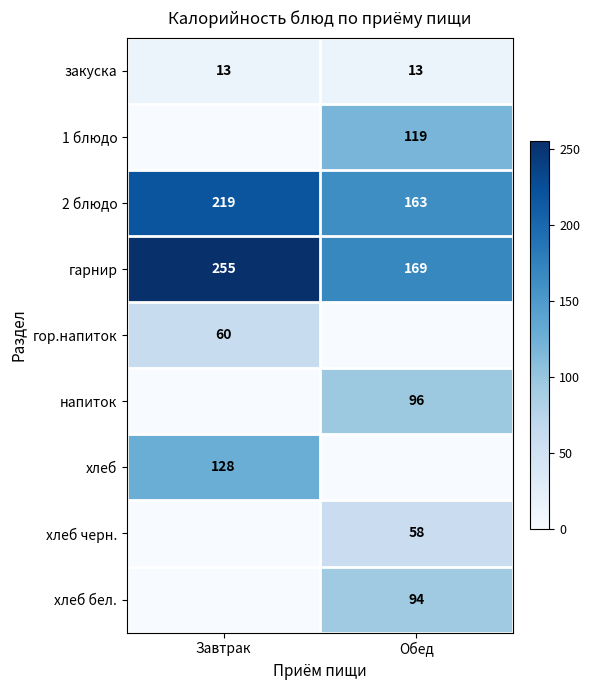

Is the value of напиток at Обед greater than the value of закуска at Обед?

Yes